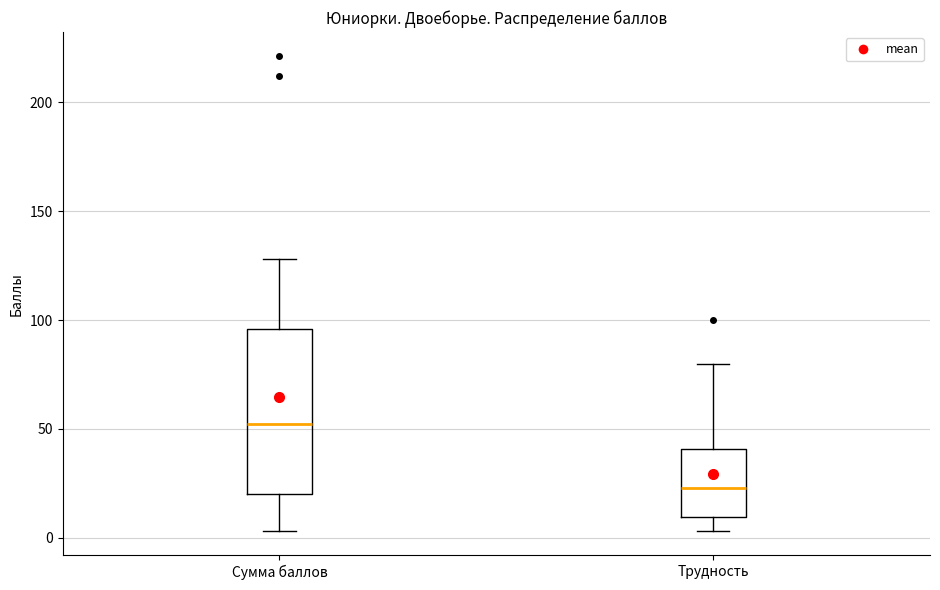

Reading left to right, read every box against the y-axis: the position of its median line, the range the box covers, and the ends of its whiskers. The values are not printed on the chart, so give them approximately, as read against the axis.

Сумма баллов: median 55, box 20 to 95, whiskers 5 to 130
Трудность: median 25, box 10 to 40, whiskers 5 to 80